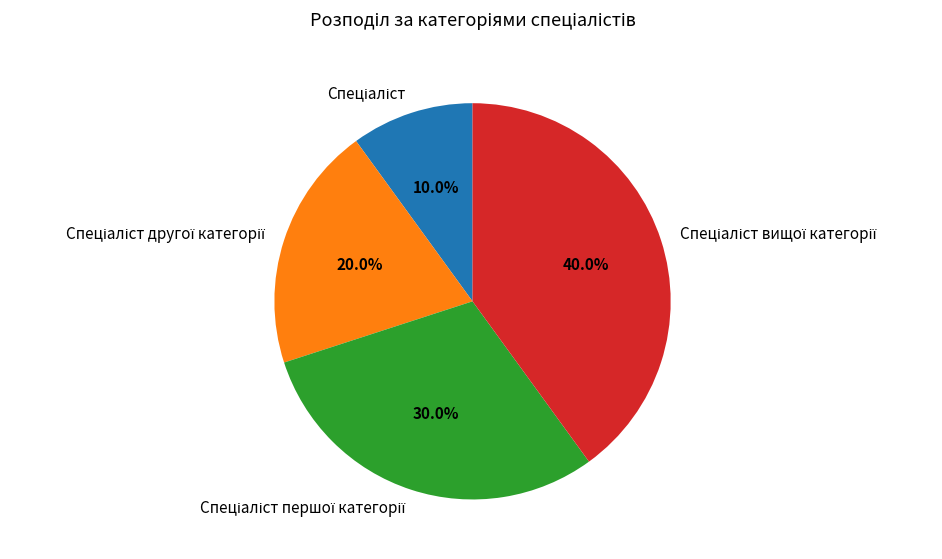

Is there any slice that represents more than half of the pie?

No